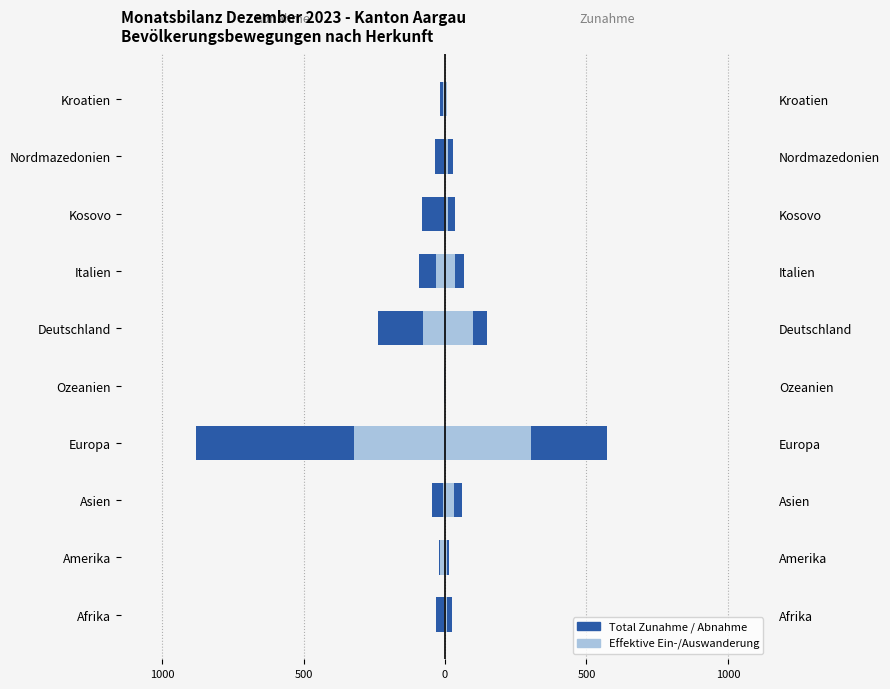

How many values in the Effektive Einwanderung series exceed 12?

4